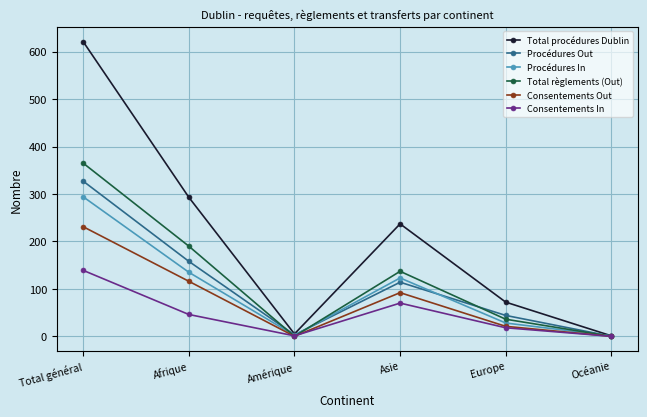

Between Total général and Afrique, which series saw the biggest shift?

Total procédures Dublin